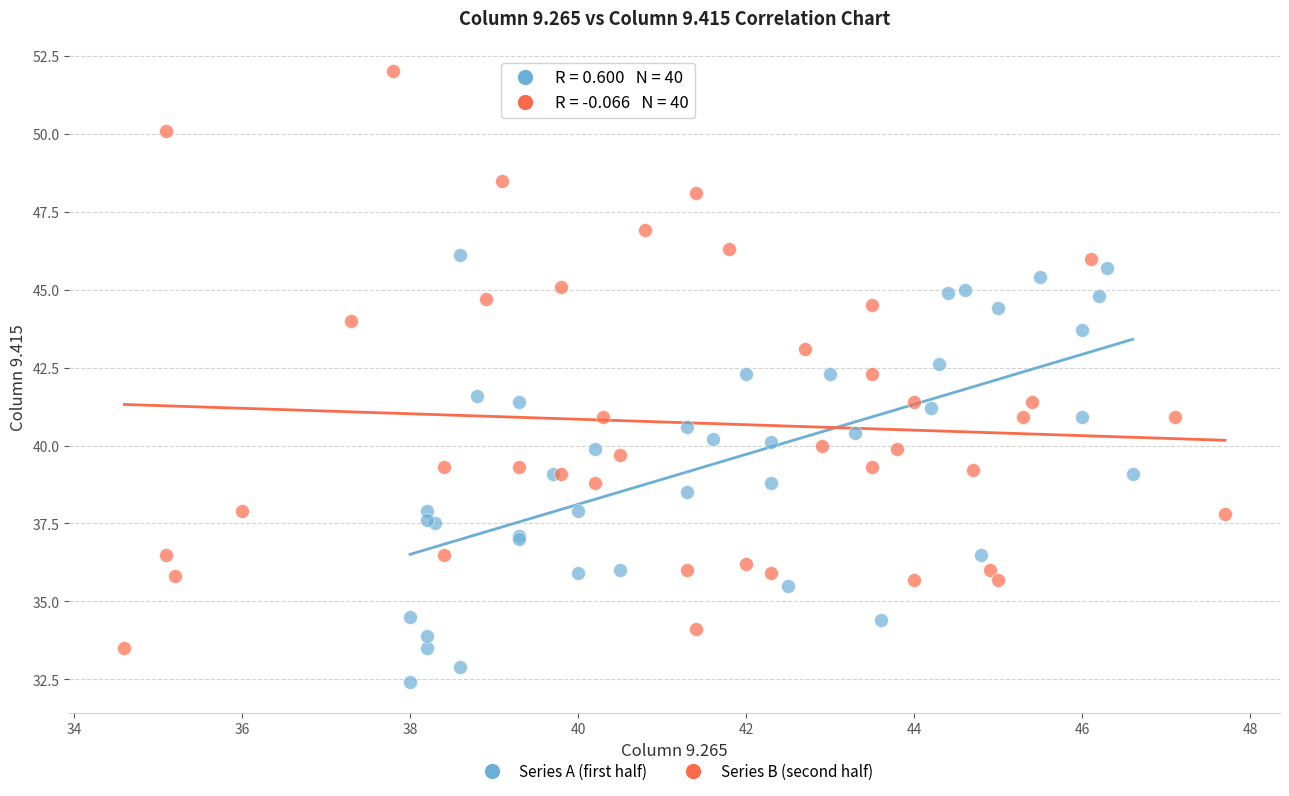

Which series contains the lowest Y value?

Series A (first half)